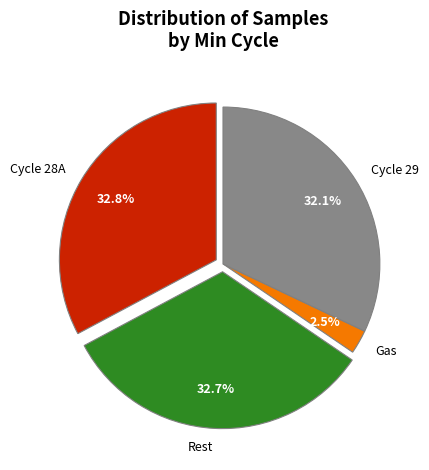

Is there a majority slice in this chart?

No